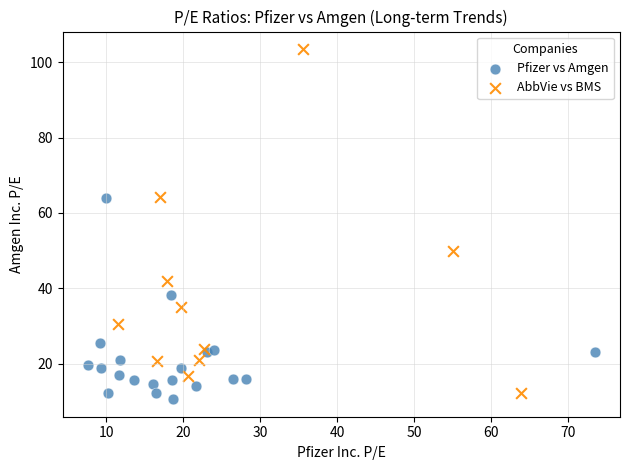

Which series reaches the maximum Y coordinate?

AbbVie vs BMS